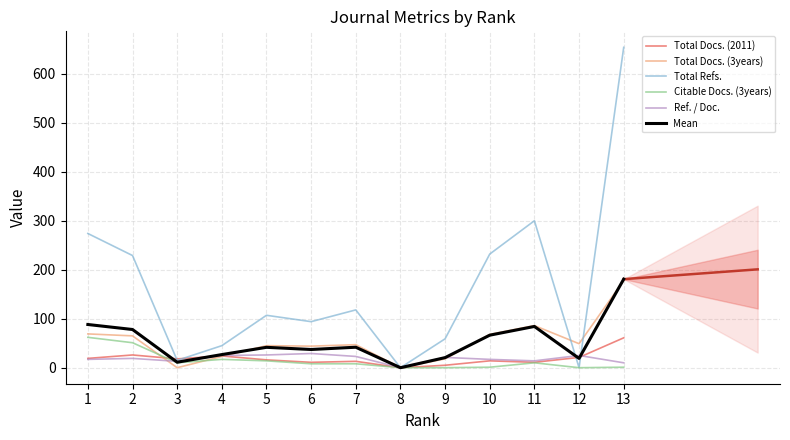

How many lines are shown in the chart?

6